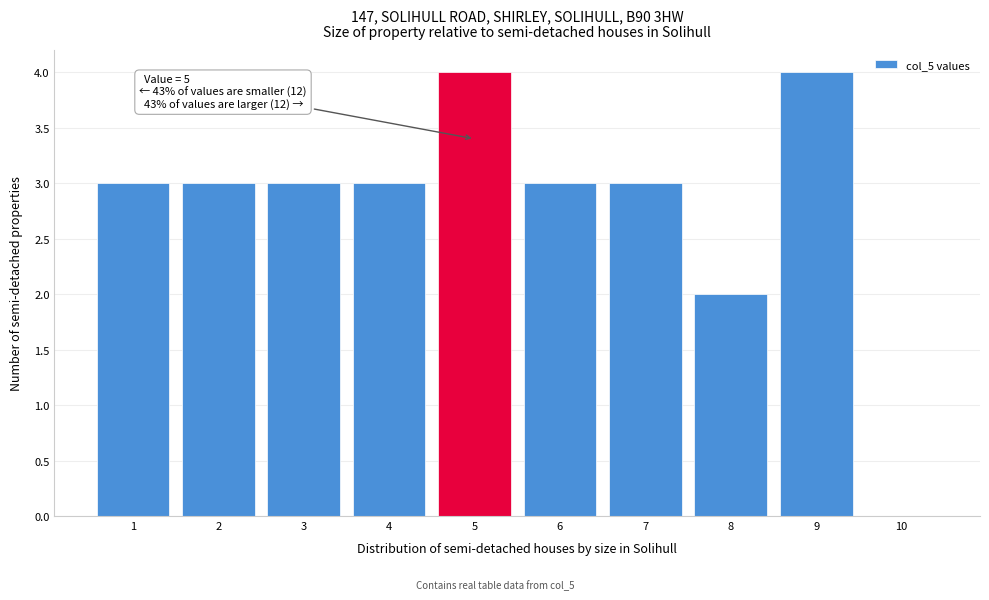

Reading right to left, transcribe all the data shown in this chart.

10=0	9=4	8=2	7=3	6=3	5=4	4=3	3=3	2=3	1=3